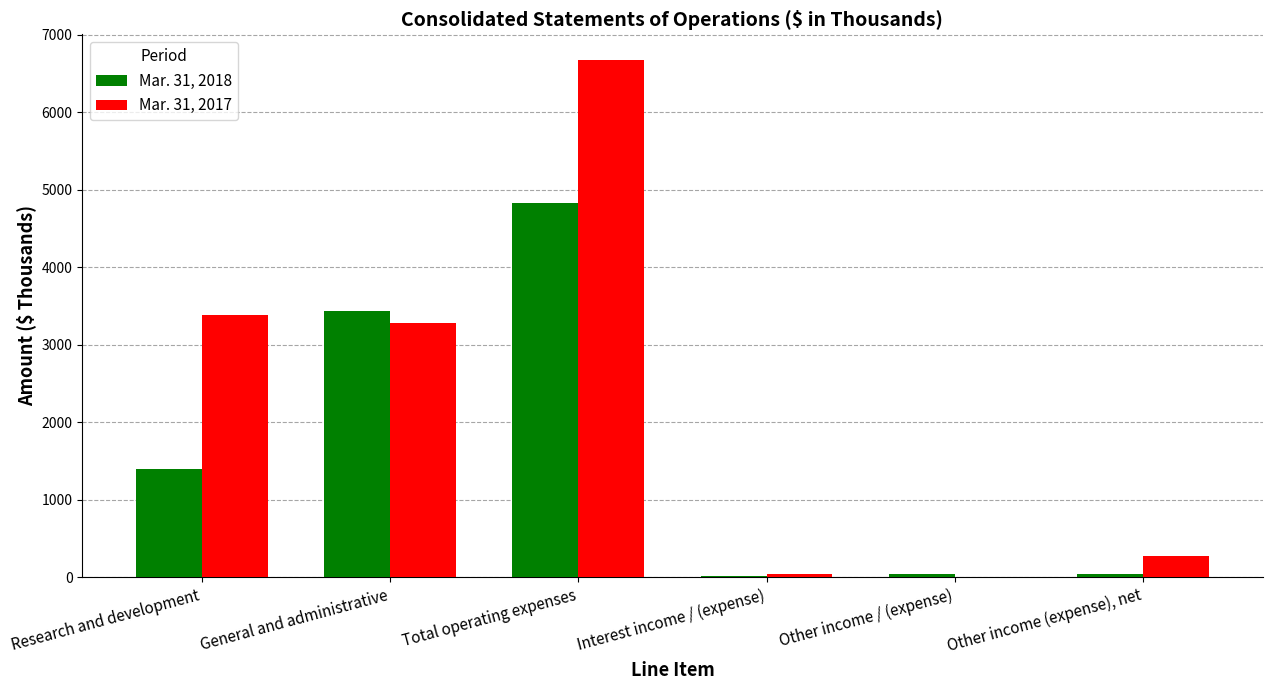

What is the maximum value shown in the chart?

6669